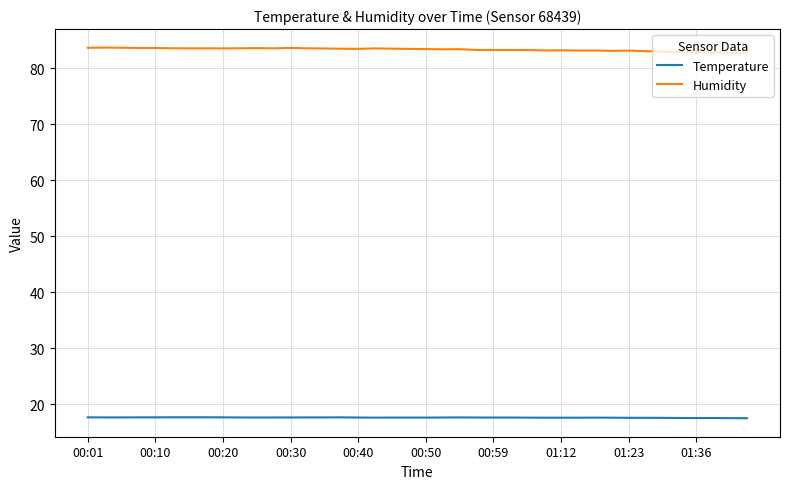

True or false: Temperature and Humidity intersect in this chart.

False